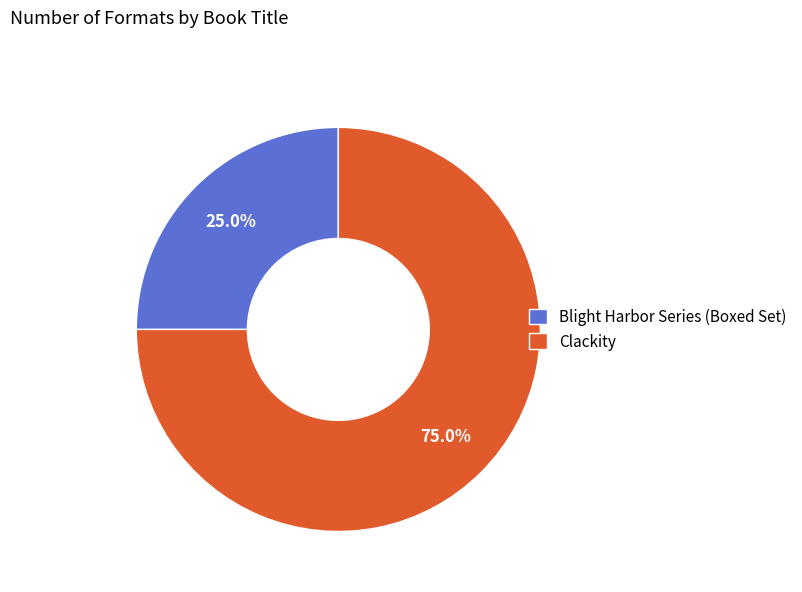

Is it true that Blight Harbor Series (Boxed Set) is 11% of the pie?

False